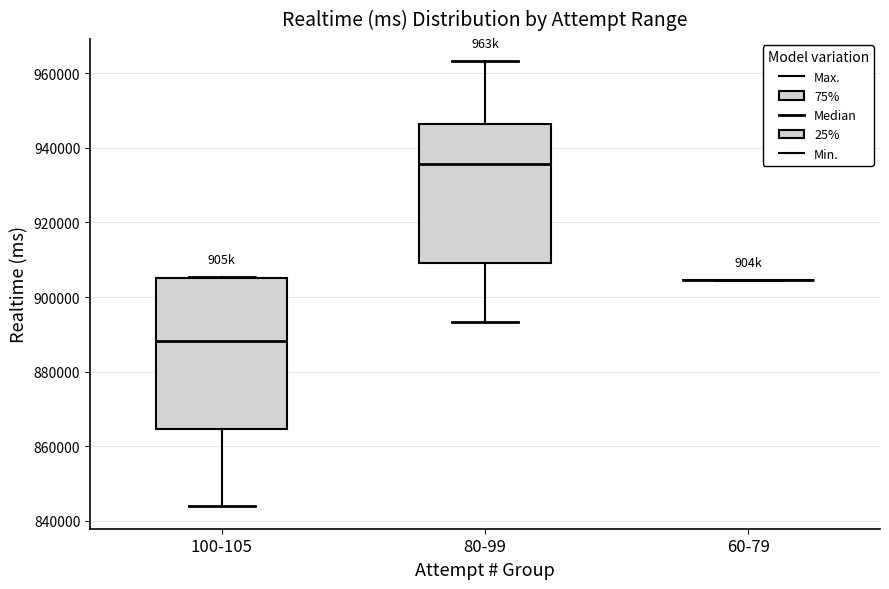

Reading left to right, read every box against the y-axis: the position of its median line, the range the box covers, and the ends of its whiskers. The values are not printed on the chart, so give them approximately, as read against the axis.

100-105: median 888000, box 864000 to 906000, whiskers 844000 to 906000
80-99: median 936000, box 910000 to 946000, whiskers 894000 to 964000
60-79: box collapsed to a line at 904000, whiskers 904000 to 904000